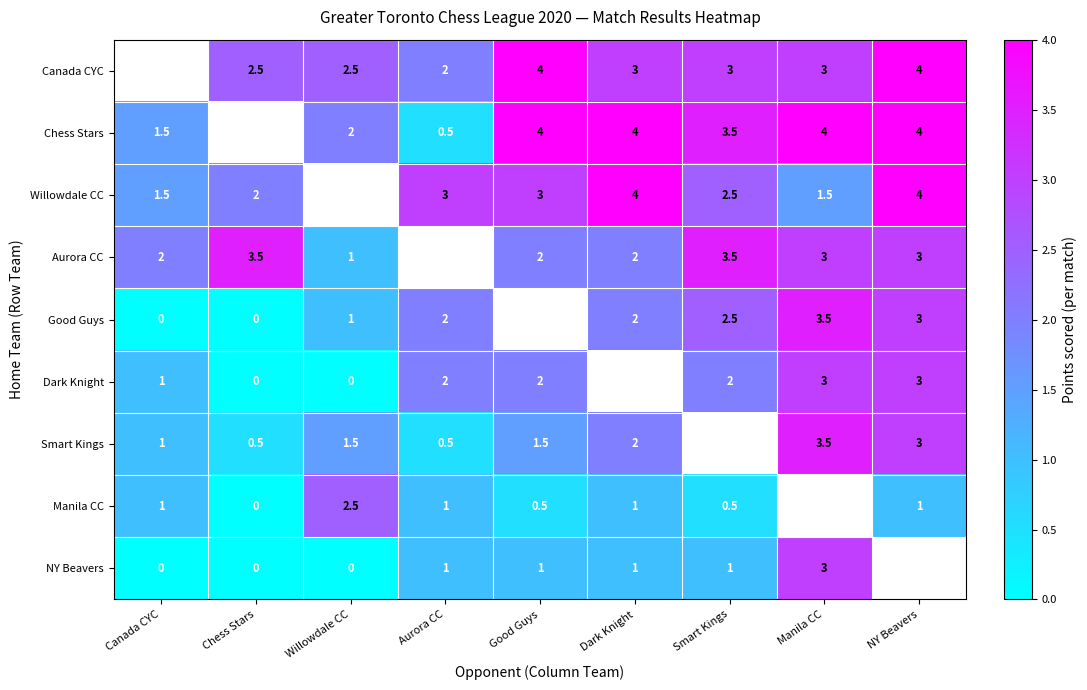

What is the difference between the Manila CC values at Good Guys and Chess Stars?

0.5